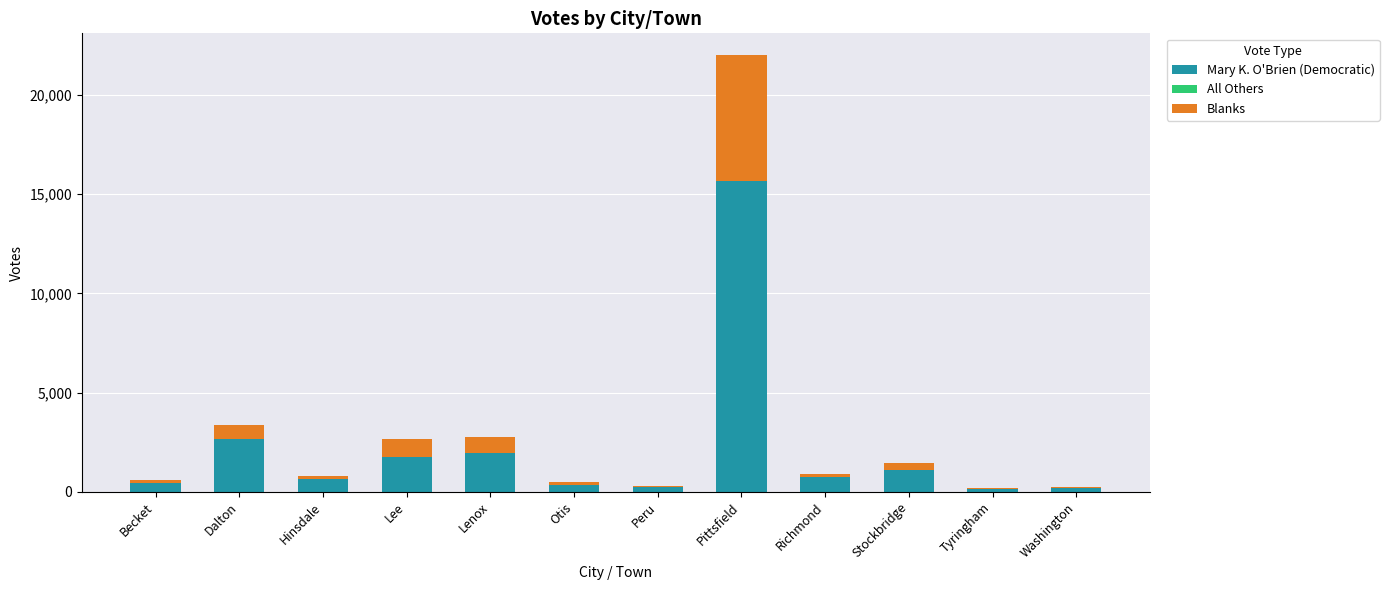

What is the sum of the Mary K. O'Brien (Democratic) values at Lenox and Pittsfield?

17579